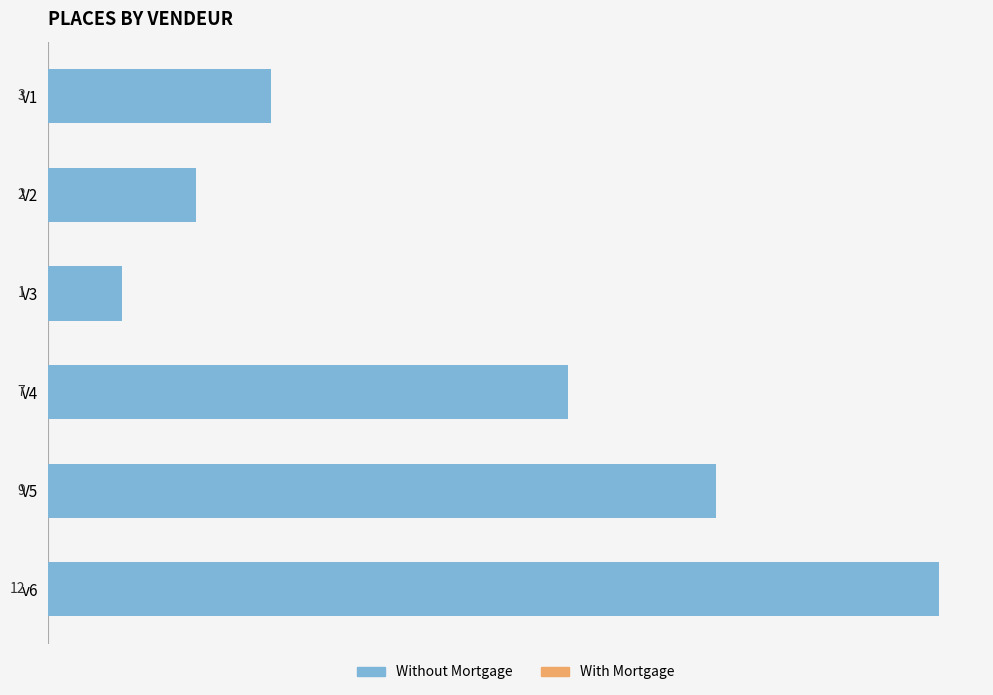

True or false: Without Mortgage has a value of 2 at 2.

True